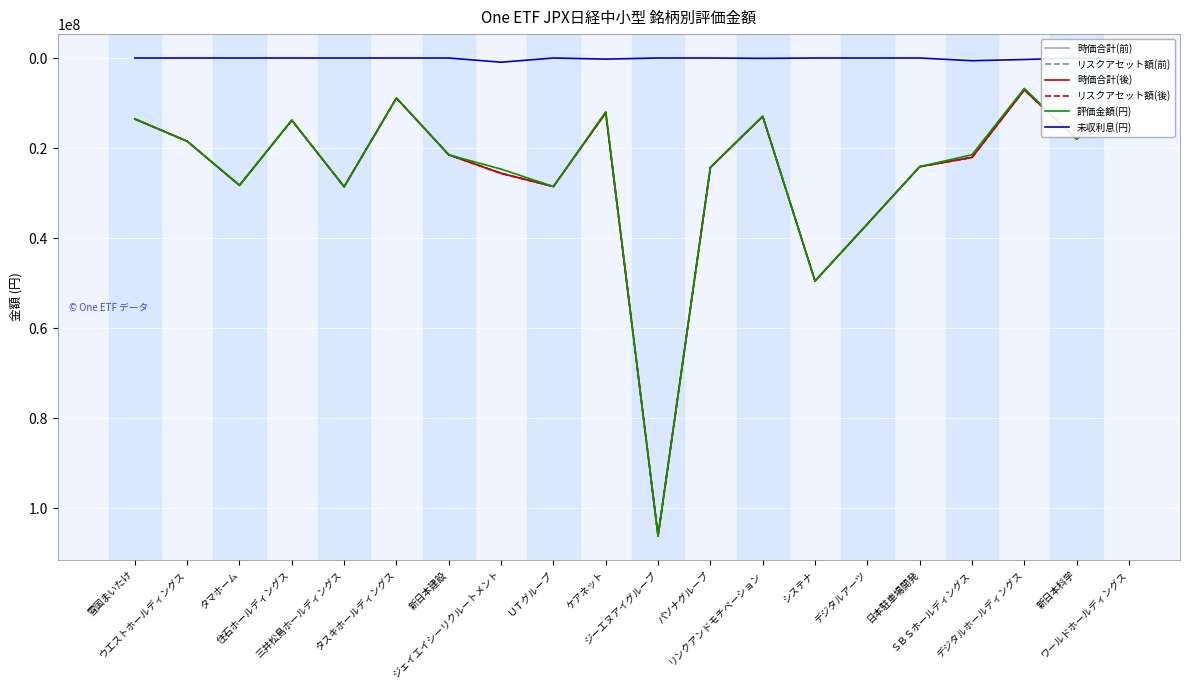

Where does the リスクアセット額(後) series first go above 22091000?

タマホーム